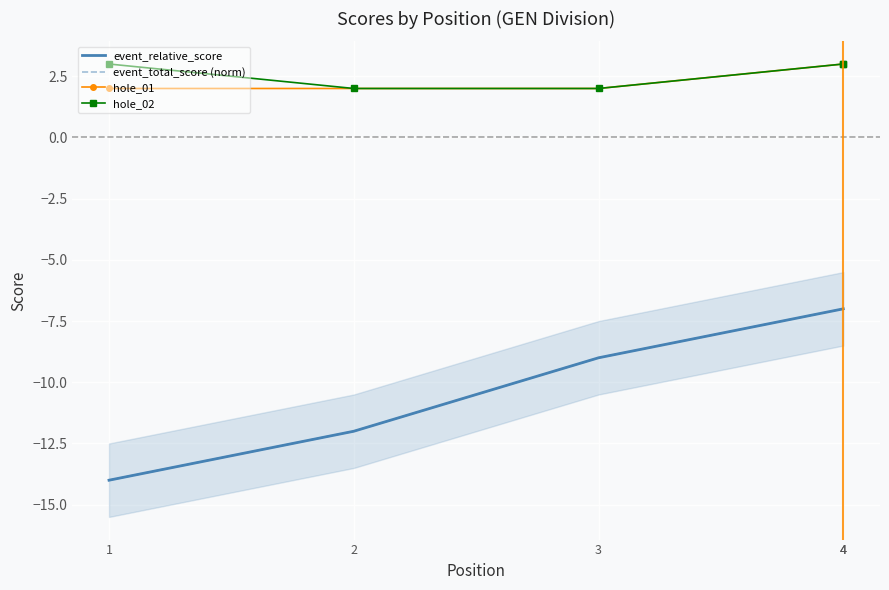

At 2, list the series in order from smallest to largest.

event_relative_score, event_total_score (norm), hole_01, hole_02